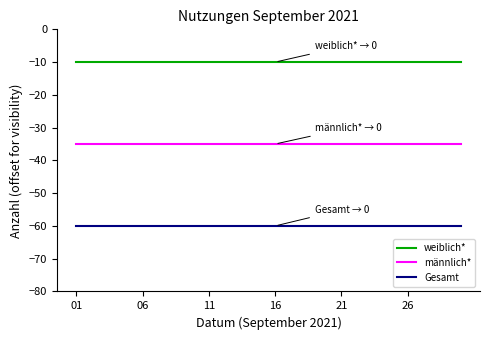

What is the greatest value displayed?

-10